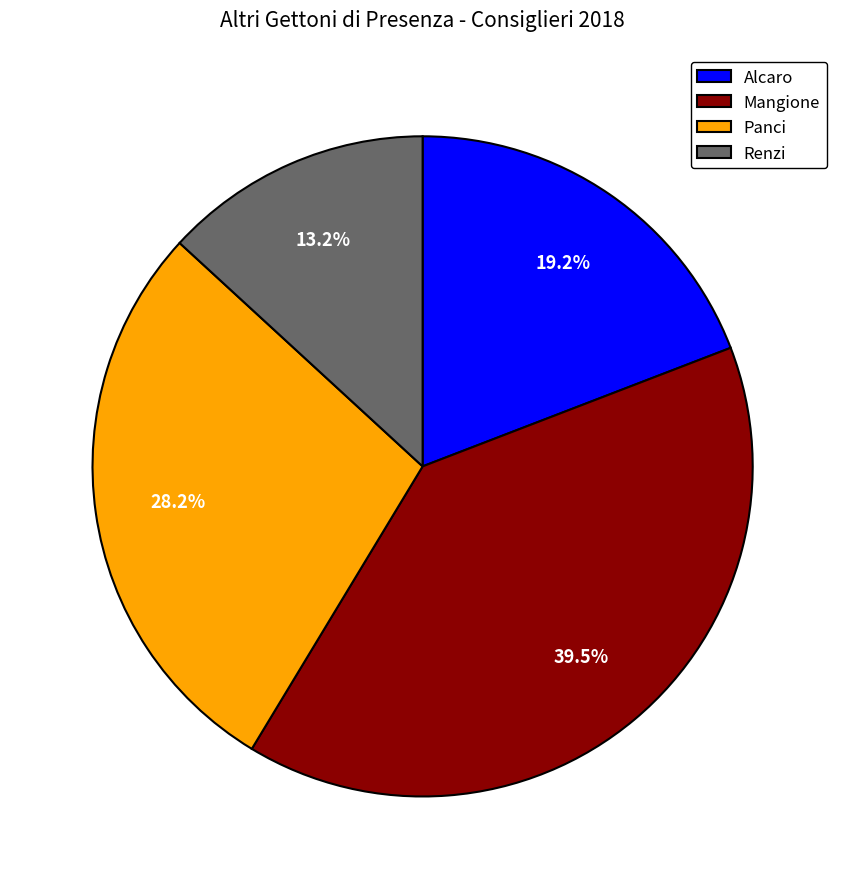

Combined, do Alcaro and Panci account for over 50%?

No